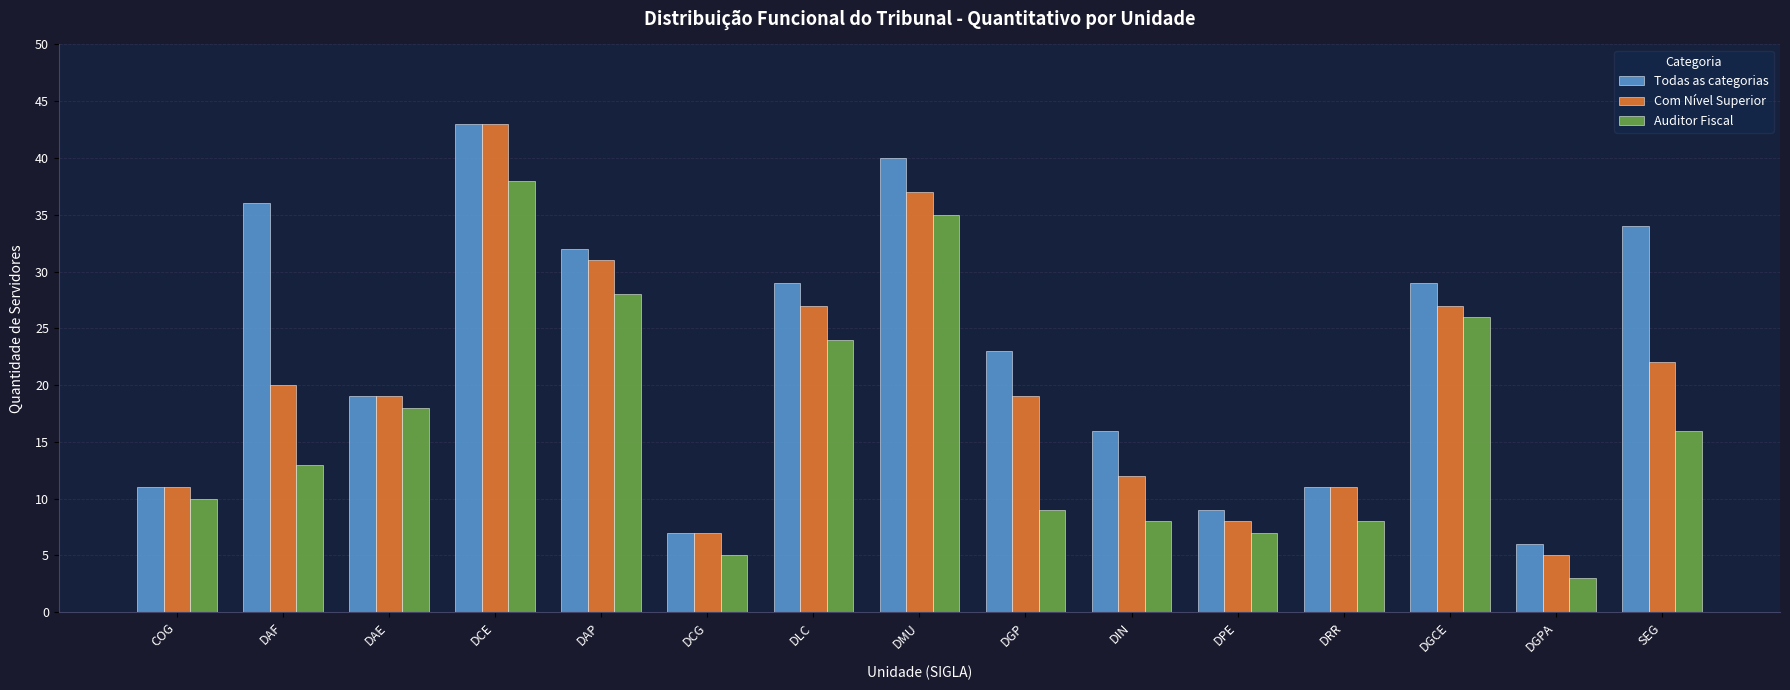

List the series in order of their overall mean, highest first.

Todas as categorias, Com Nível Superior, Auditor Fiscal